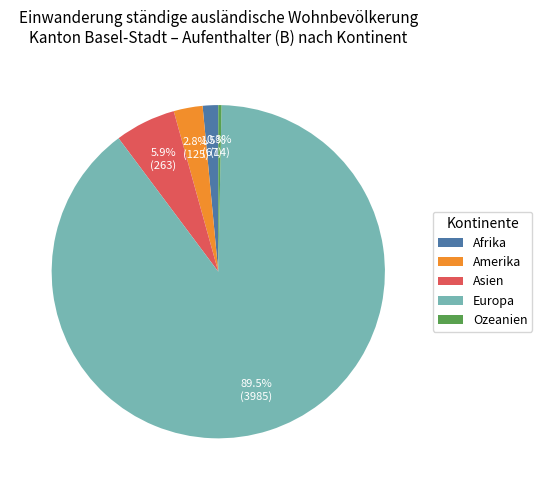

Which has a higher value, Amerika or Ozeanien?

Amerika